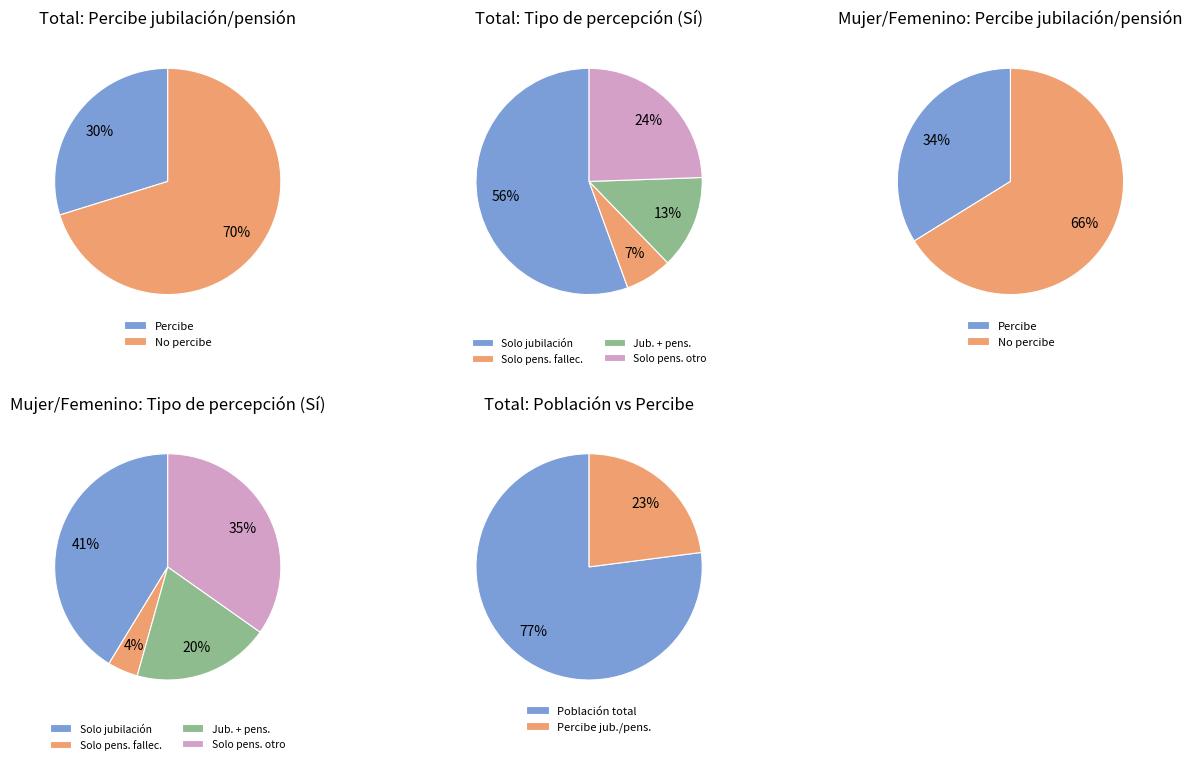

True or false: No percibe accounts for 83% of the total.

False